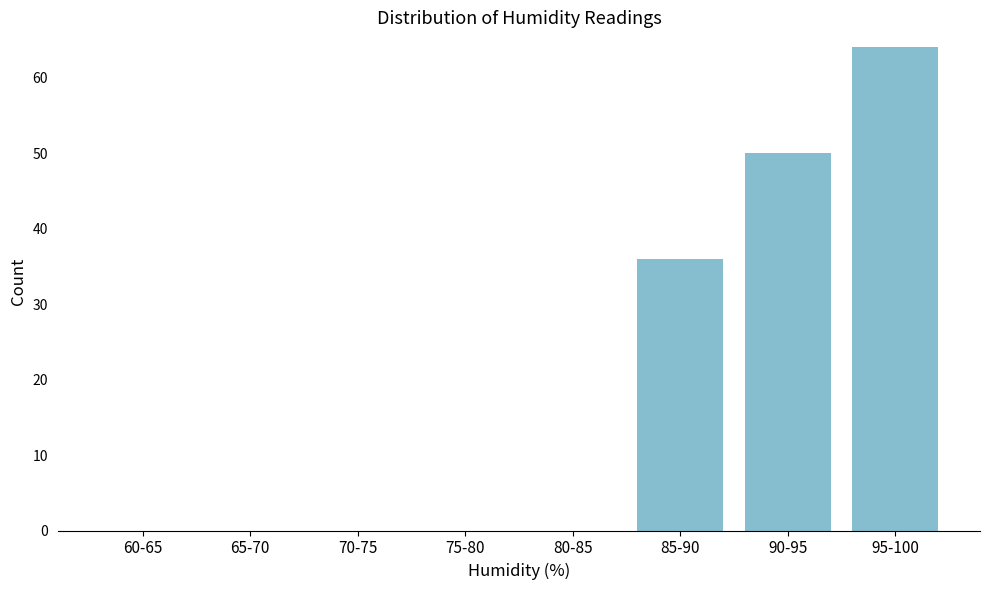

Reading right to left, list all the values displayed in this chart.

95-100=64	90-95=50	85-90=36	80-85=0	75-80=0	70-75=0	65-70=0	60-65=0